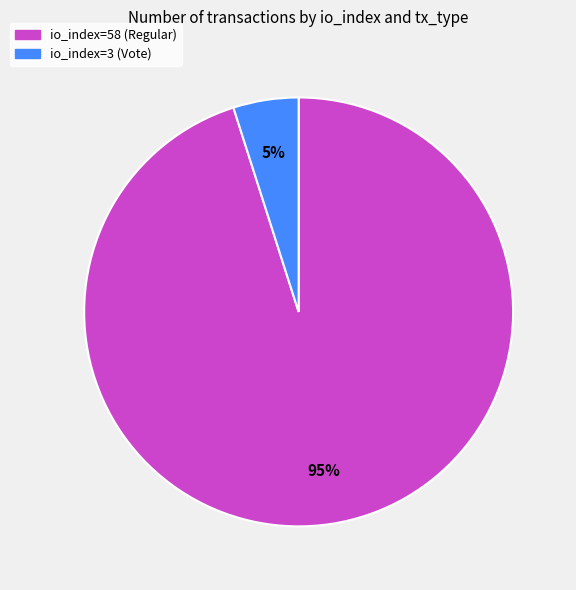

Is there any slice that represents more than half of the pie?

Yes